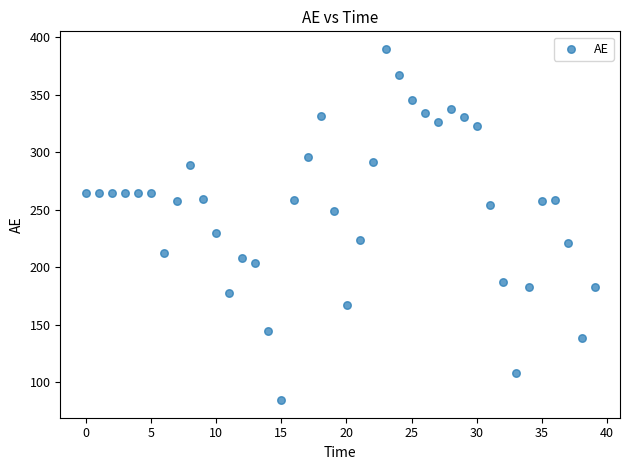

What Y value in the scatter plot is closest to 237?

229.4